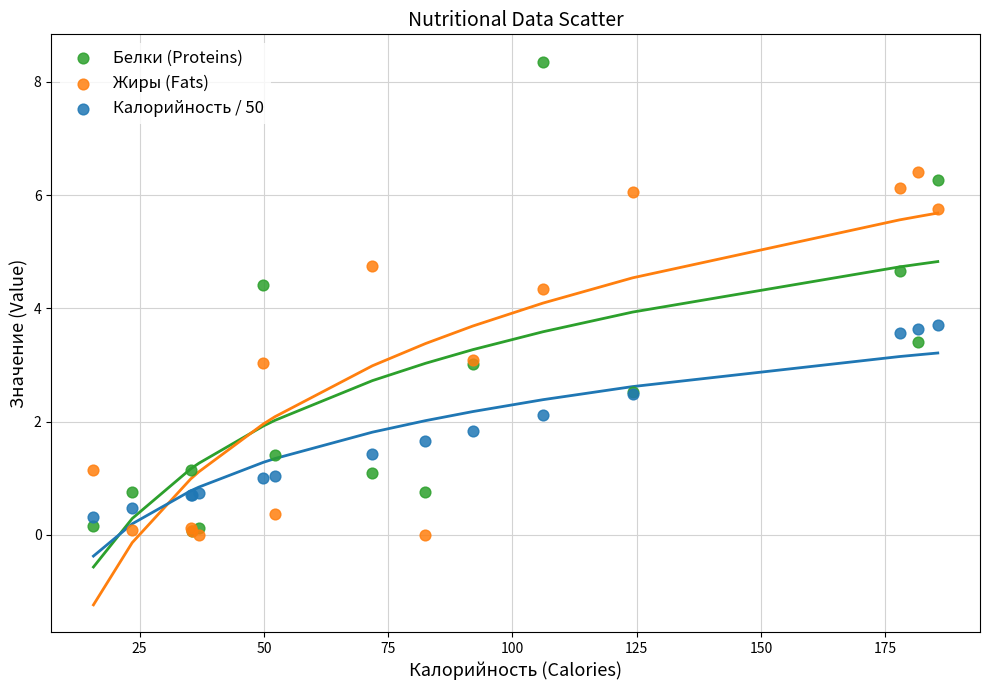

What are all the series names shown in the legend?

Белки (Proteins), Жиры (Fats), Калорийность / 50